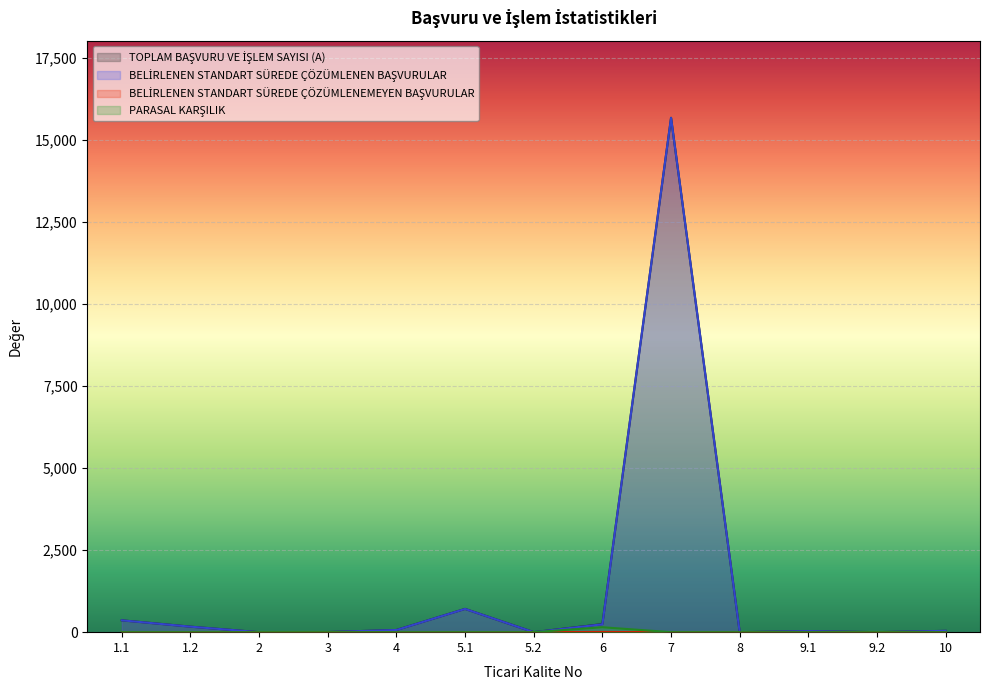

Which series has the widest spread of values?

TOPLAM BAŞVURU VE İŞLEM SAYISI (A)